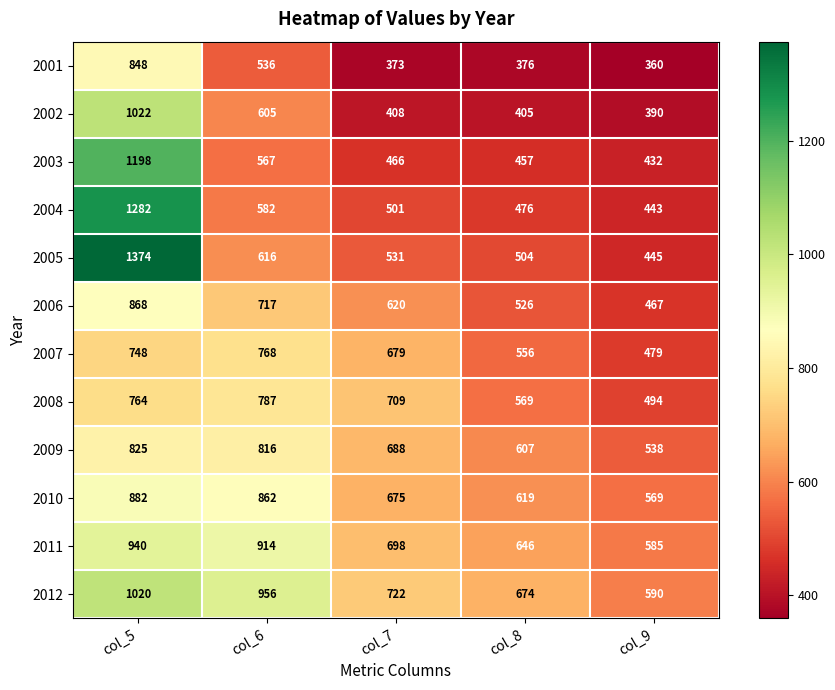

What is the total value across all series at col_6?

8726